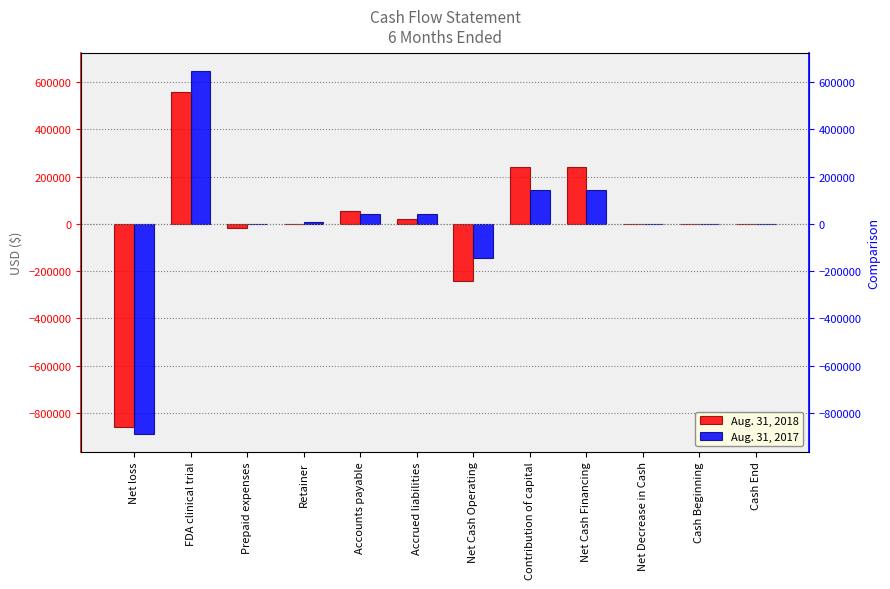

At which label does Aug. 31, 2017 first exceed 10000?

FDA clinical trial